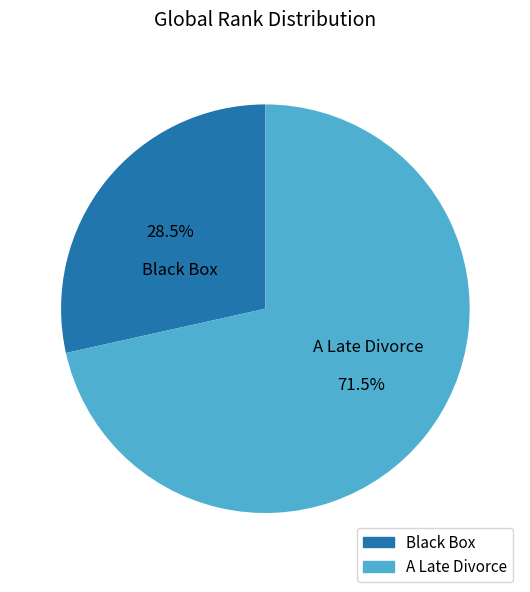

Rank the categories by value from highest to lowest.

A Late Divorce, Black Box